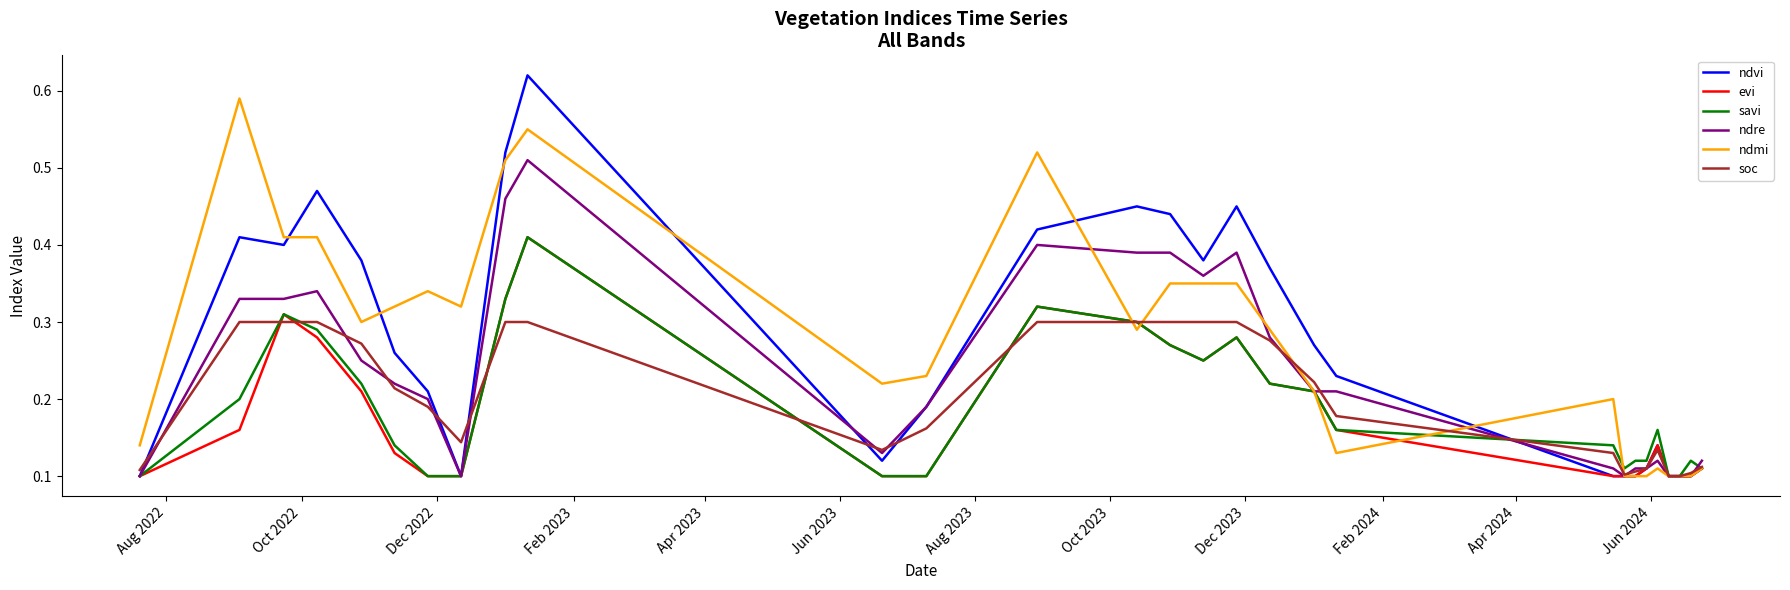

What are all the series names shown in the legend?

ndvi, evi, savi, ndre, ndmi, soc